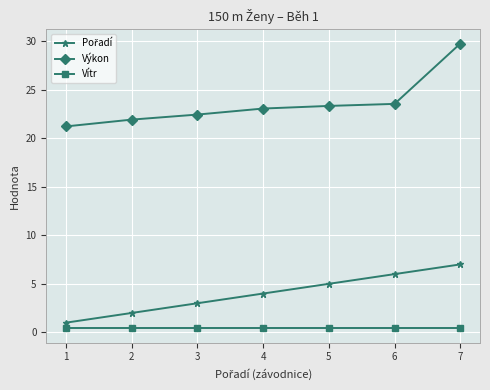

What is the sum of all Výkon values?

165.2